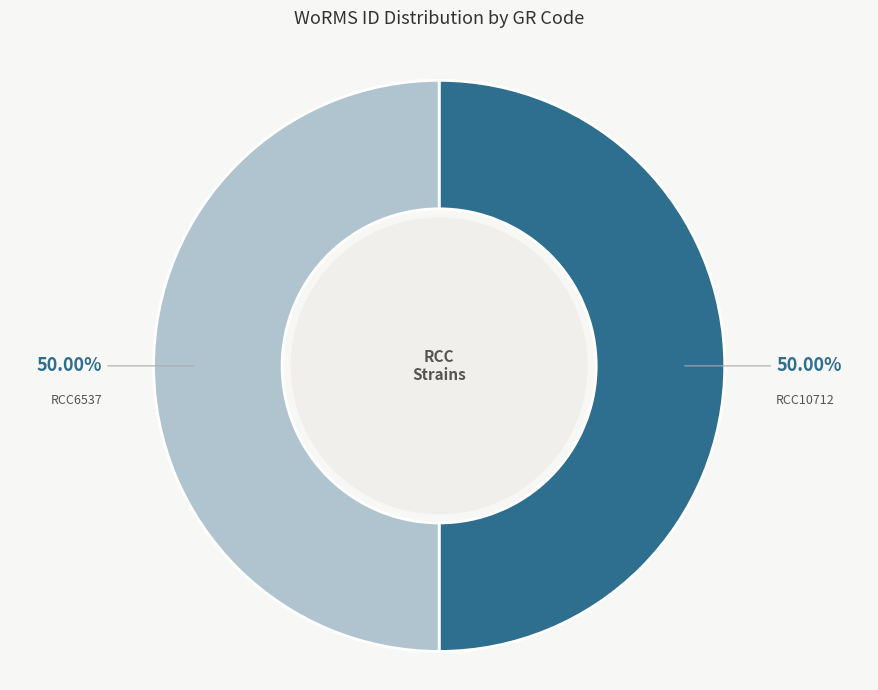

Approximately how many times larger is the value at RCC6537 compared to RCC10712?

1.0